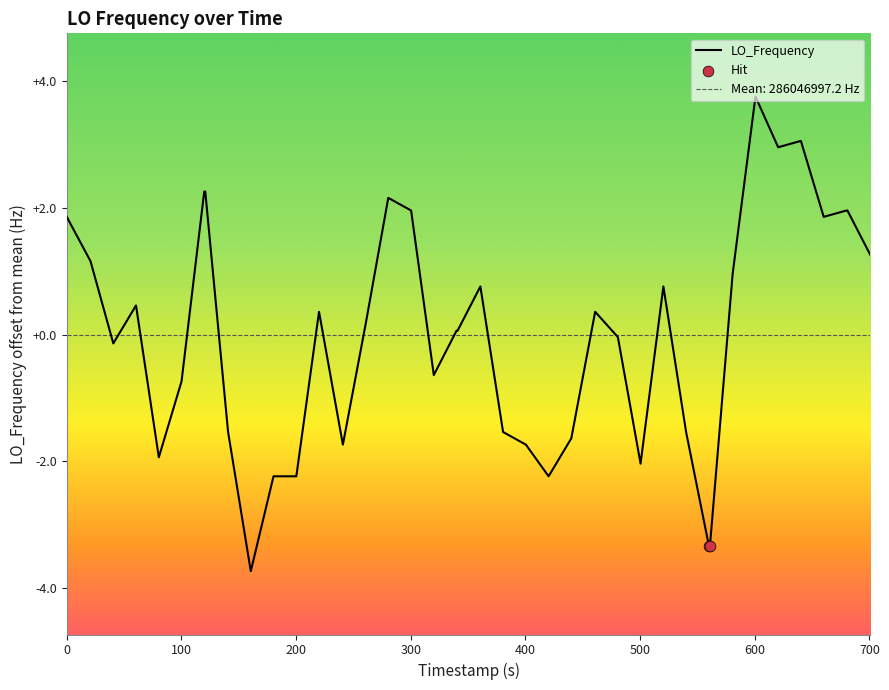

What is the highest value of the LO_Frequency series?

3.8